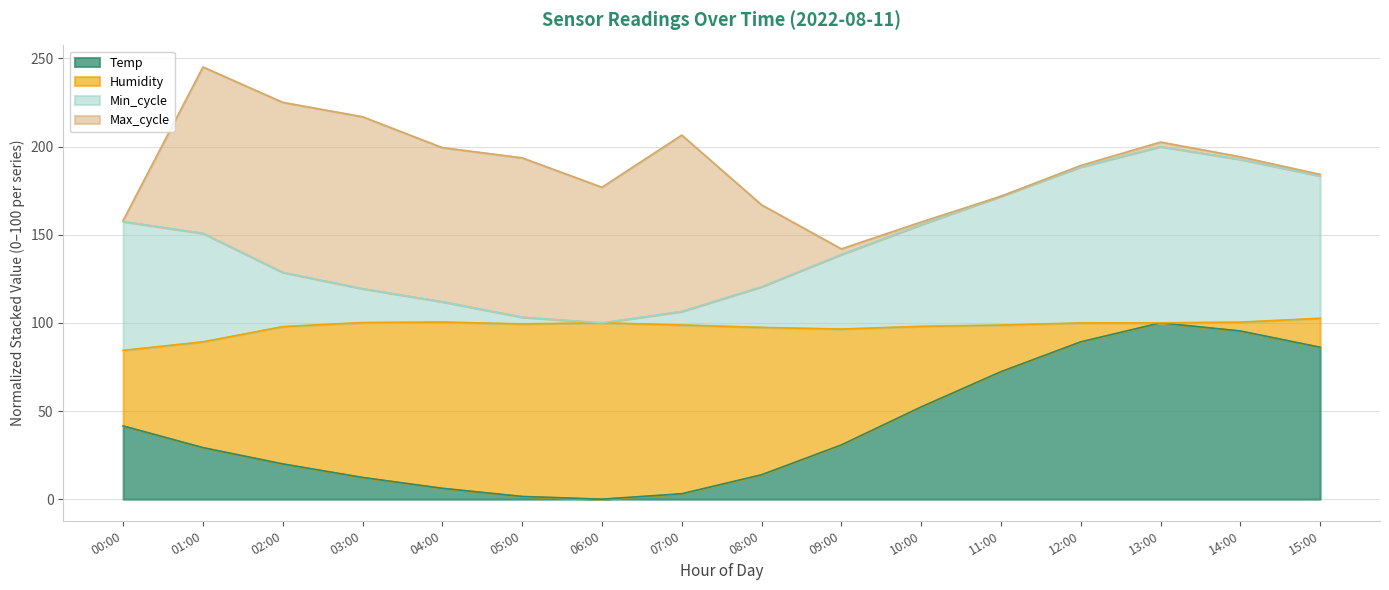

How many interior local peaks does the Temp series have?

1